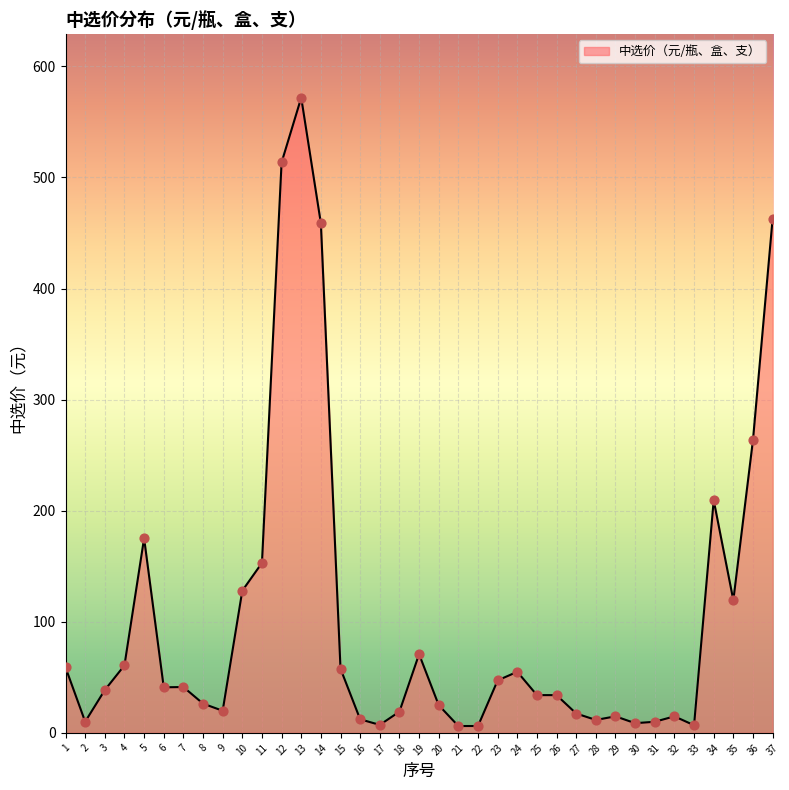

Which has a higher value, 16 or 23?

23